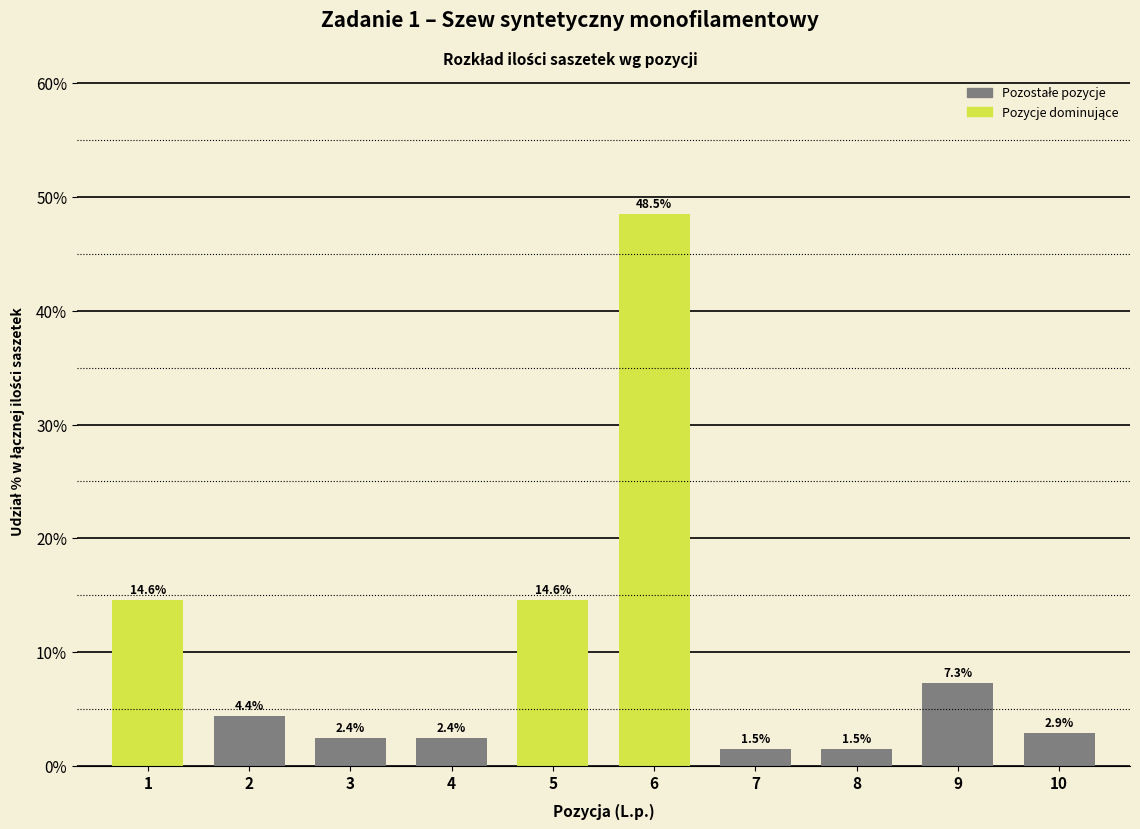

Reading right to left, what are all the values shown in this chart?

10=2.9	9=7.3	8=1.5	7=1.5	6=48.5	5=14.6	4=2.4	3=2.4	2=4.4	1=14.6